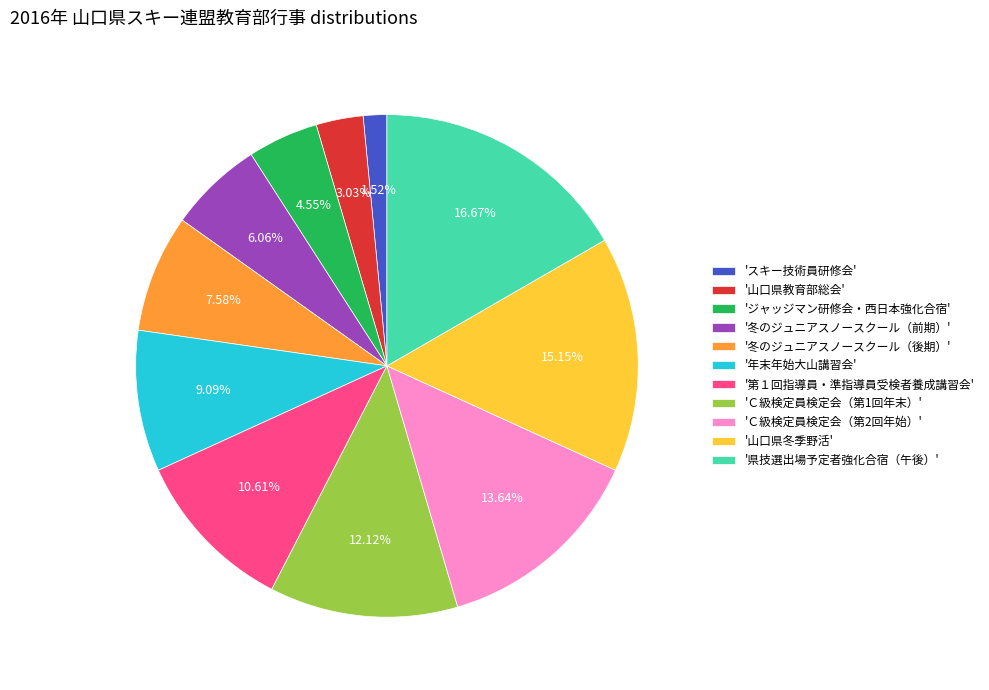

Do '県技選出場予定者強化合宿（午後）' and '冬のジュニアスノースクール（前期）' together represent more than half of the pie?

No